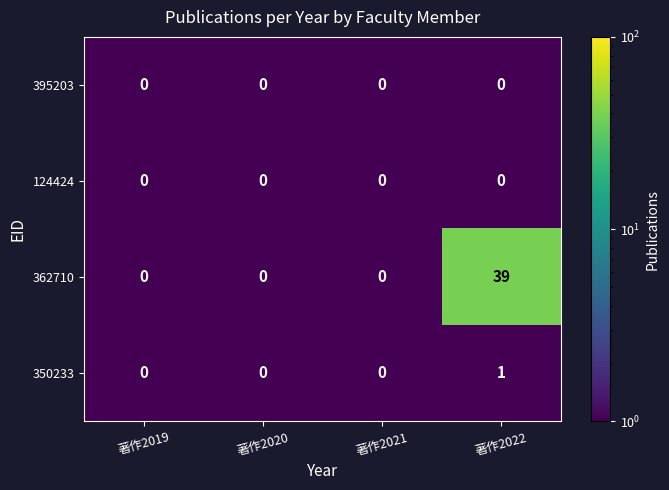

At which category is the sum across all series the highest?

著作2022